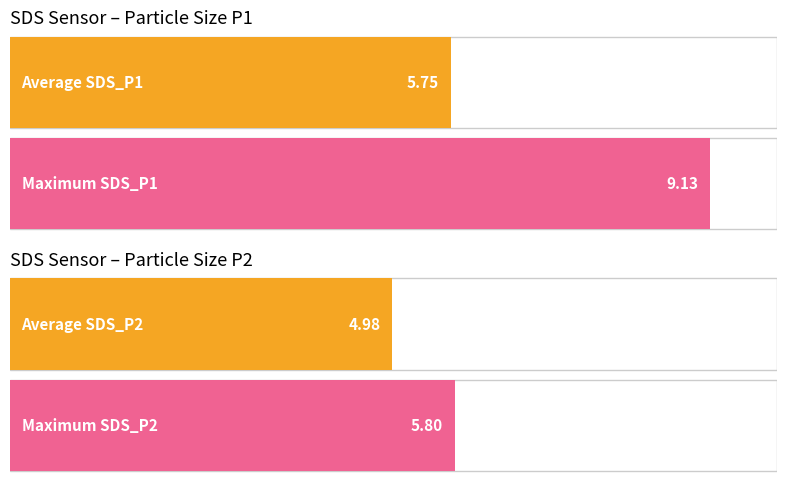

At 2023/12/19 00:10:47, list the series in order from smallest to largest.

SDS_P2, SDS_P1